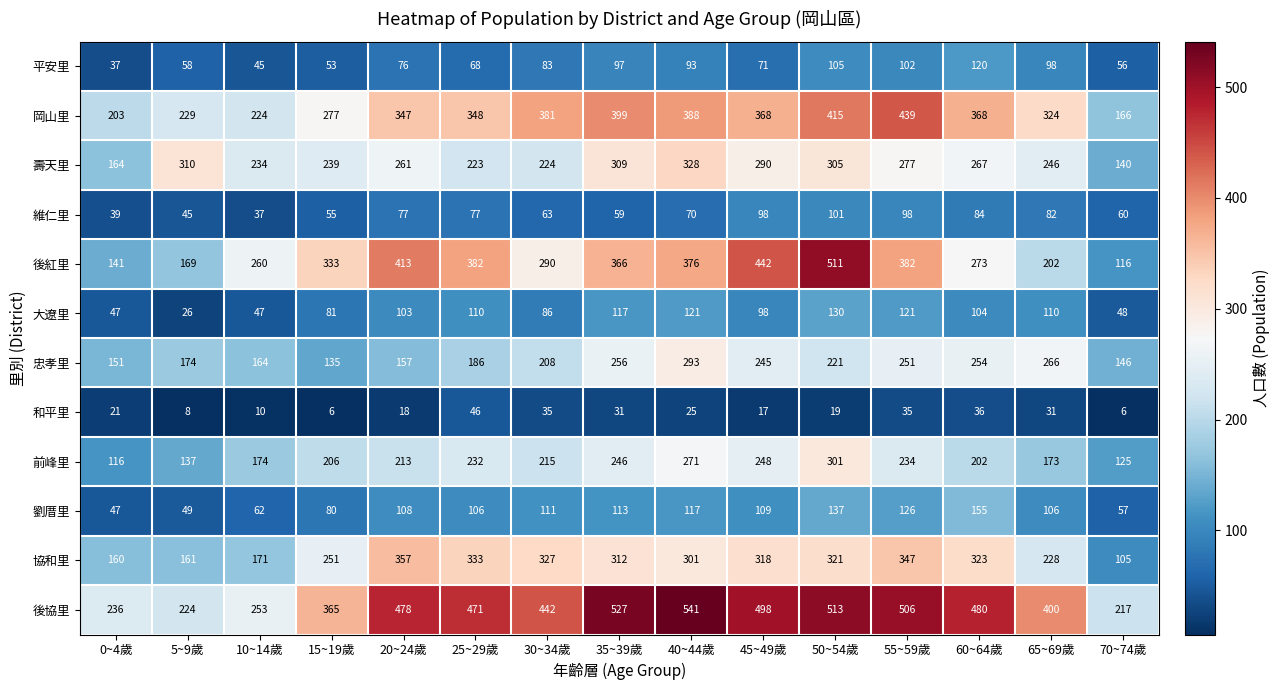

What is the difference between the 岡山里 values at 60~64歲 and 25~29歲?

20